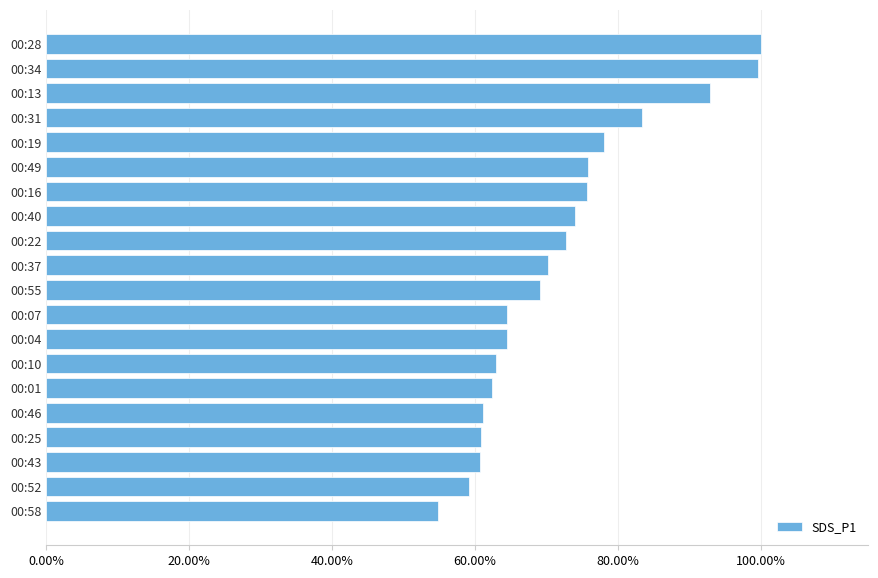

Are the bars horizontal?

Yes